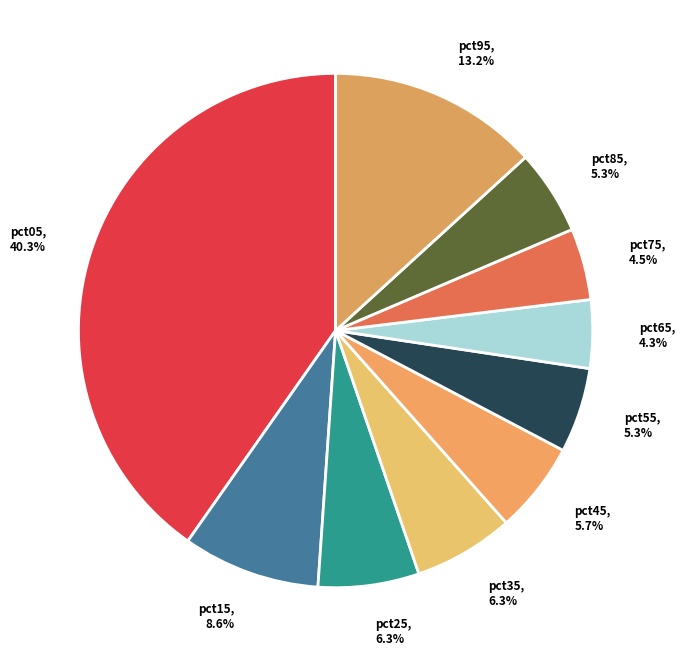

To the nearest percent, what is the difference between the largest and smallest slice percentages?

36%